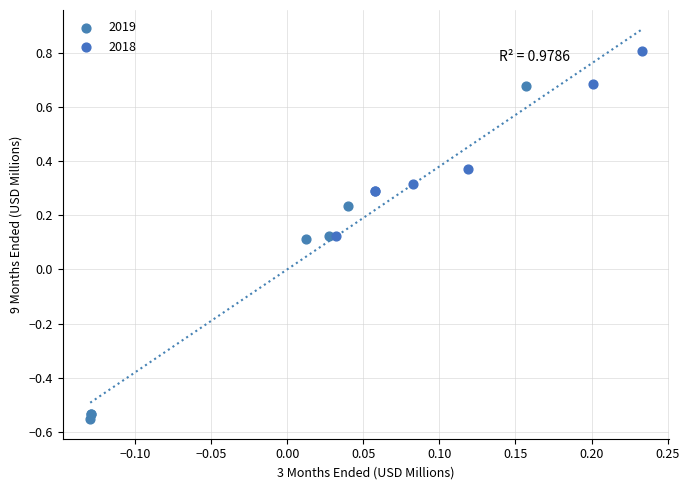

Which series reaches the maximum Y coordinate?

2018